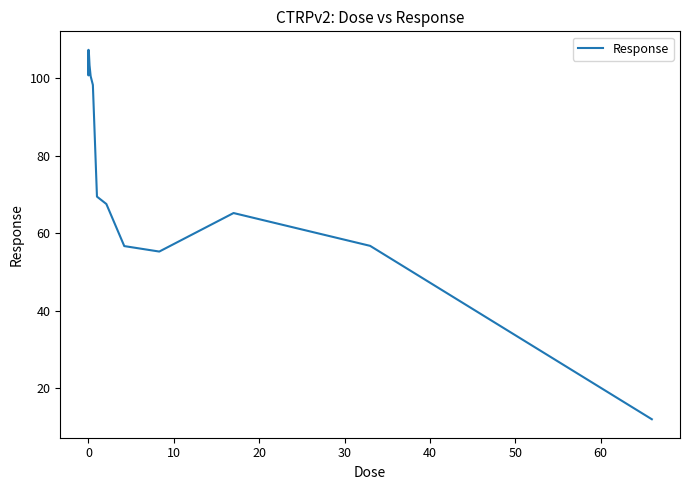

What is the average value?

82.0